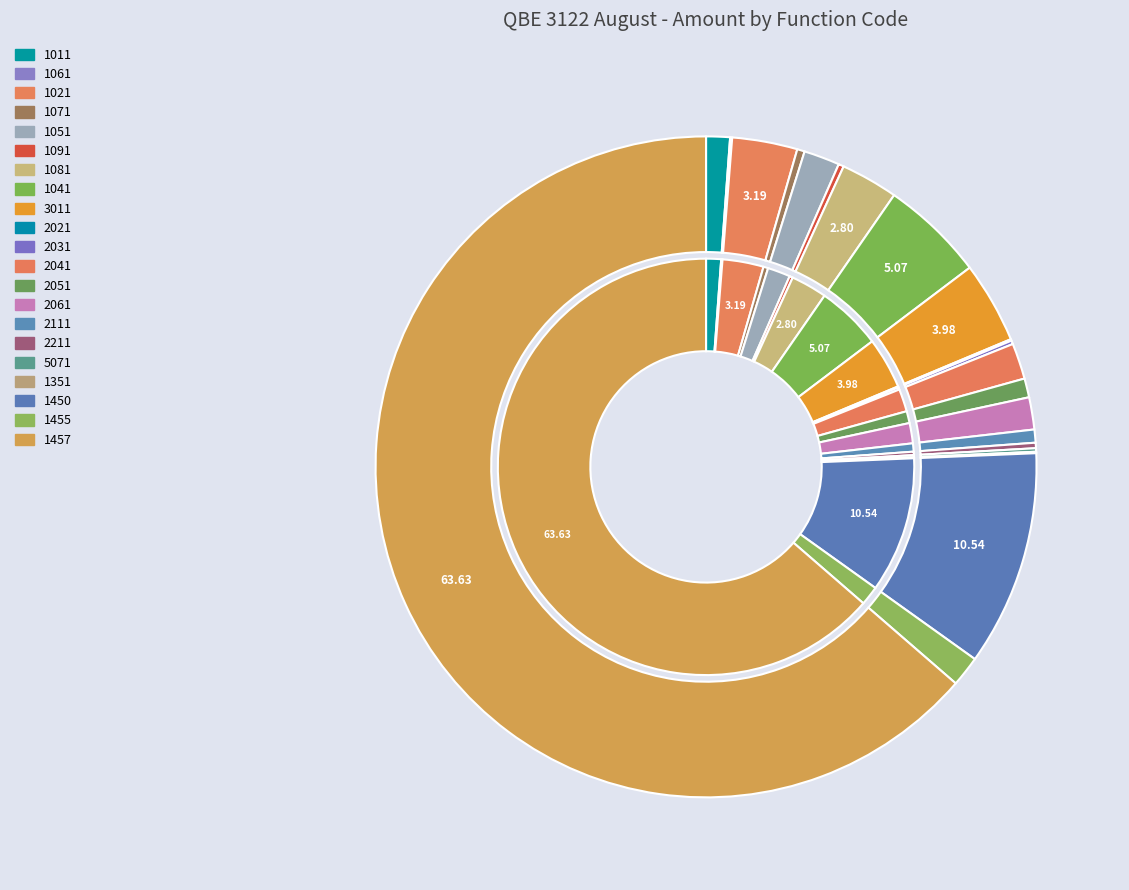

Count the number of slices in the pie.

21